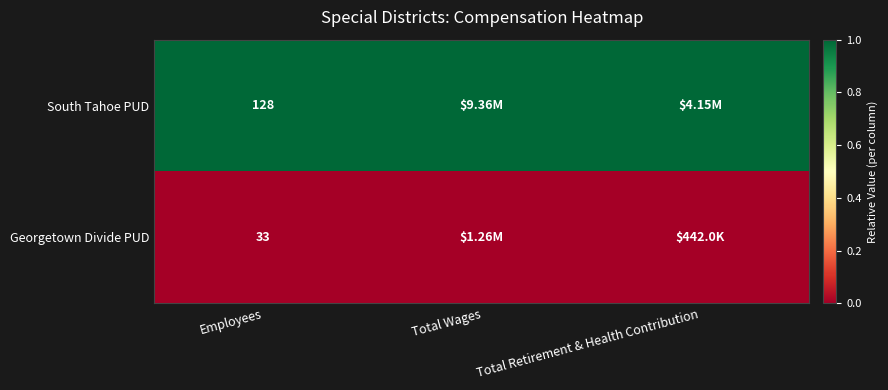

At which category is the sum across all series the highest?

Employees